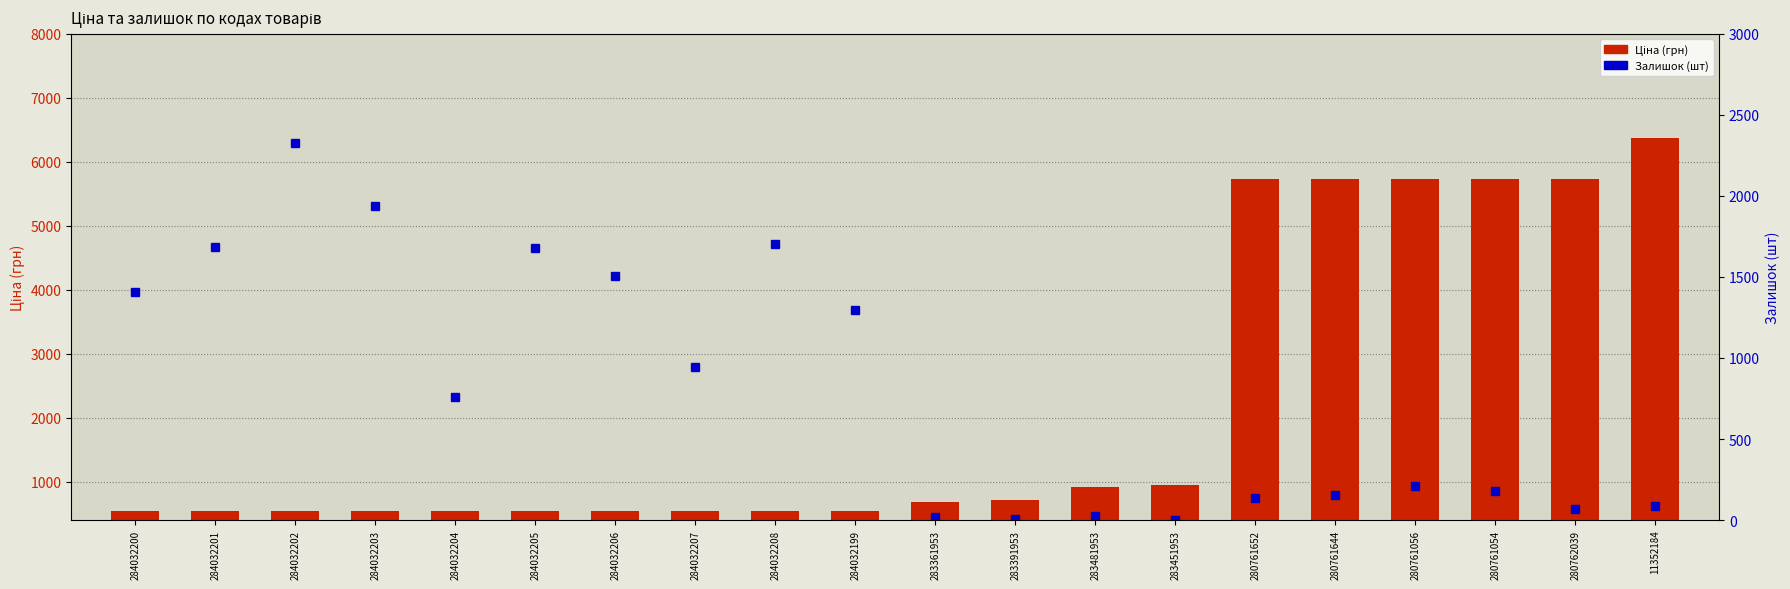

How many distinct data groups are displayed?

2